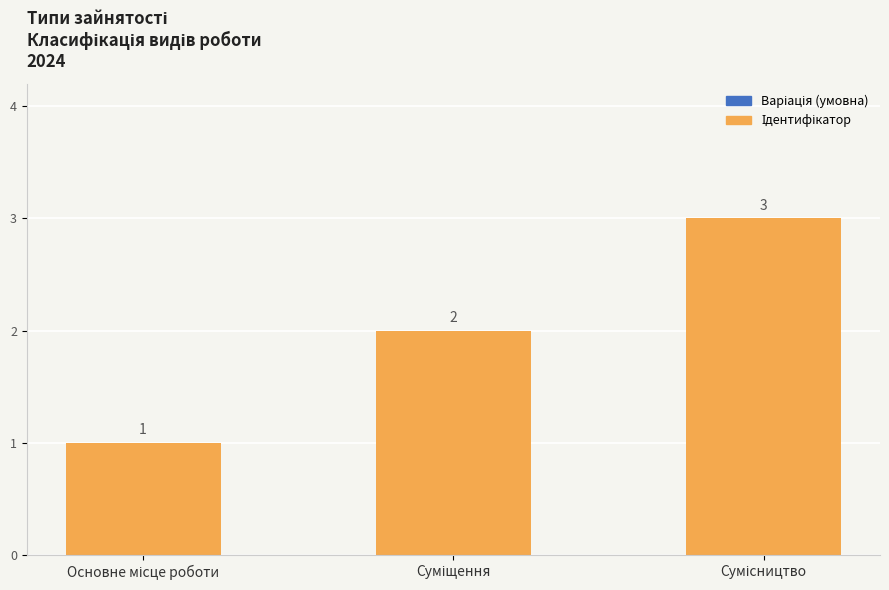

What is the value of the 2nd bar from the left?

2